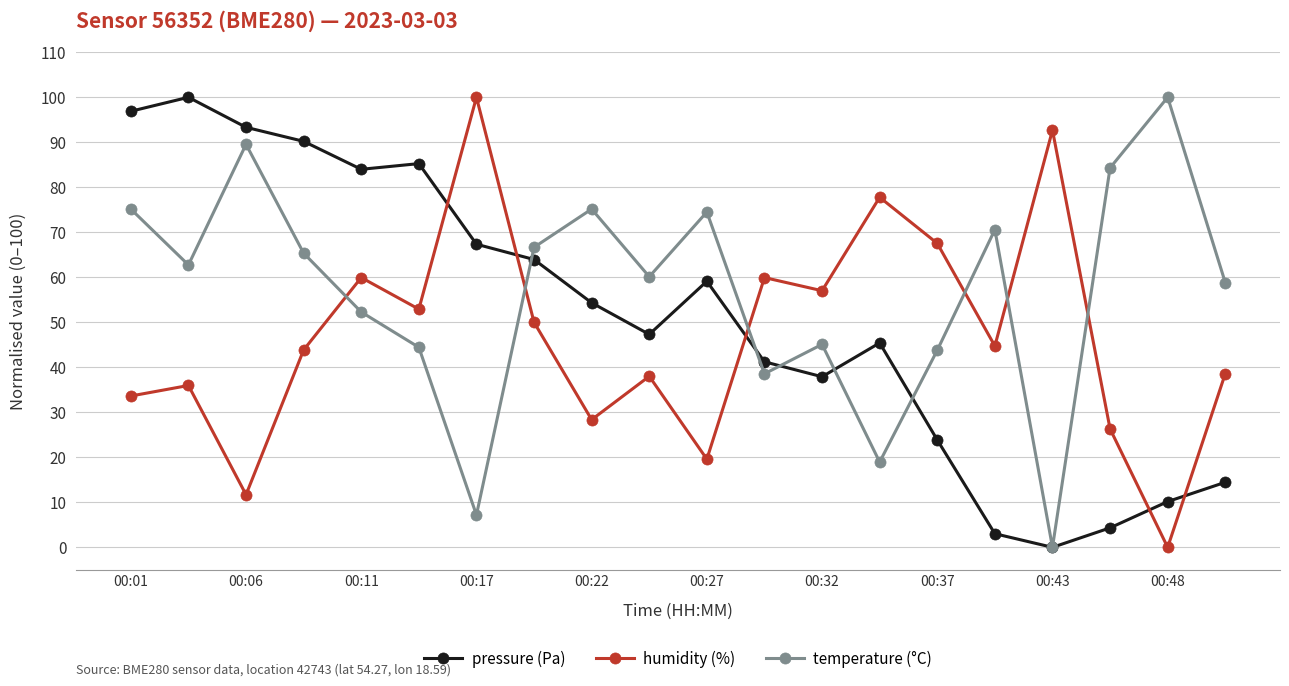

List the series in order of their overall mean, lowest first.

humidity (%), pressure (Pa), temperature (°C)